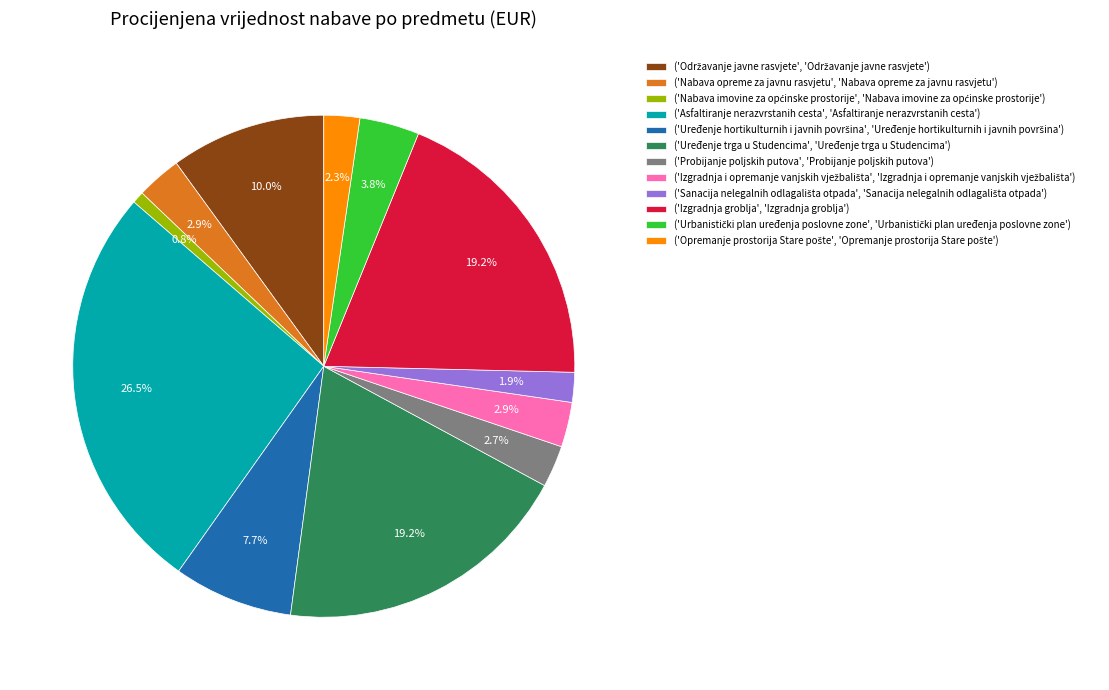

Is there a majority slice in this chart?

No